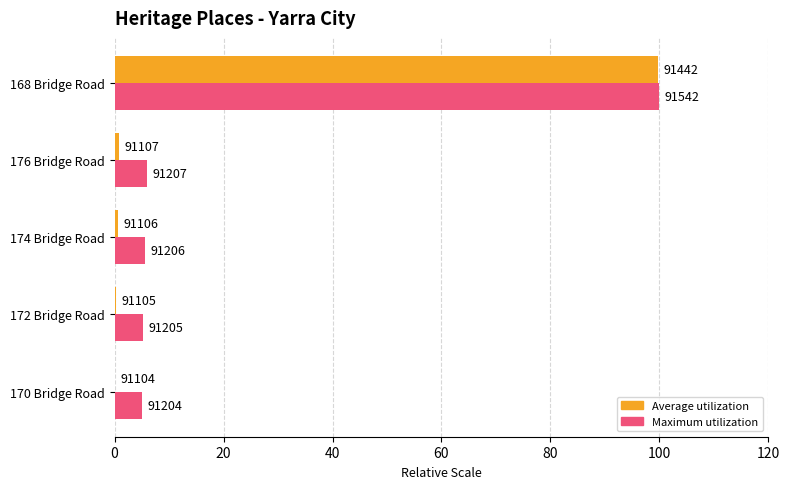

What are all the series names shown in the legend?

Average utilization, Maximum utilization